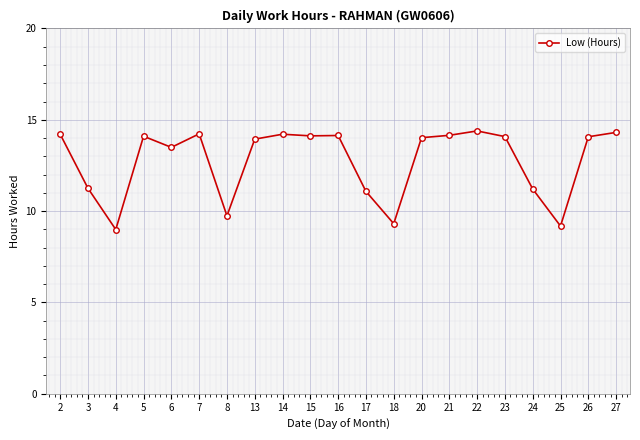

How many distinct data groups are displayed?

1